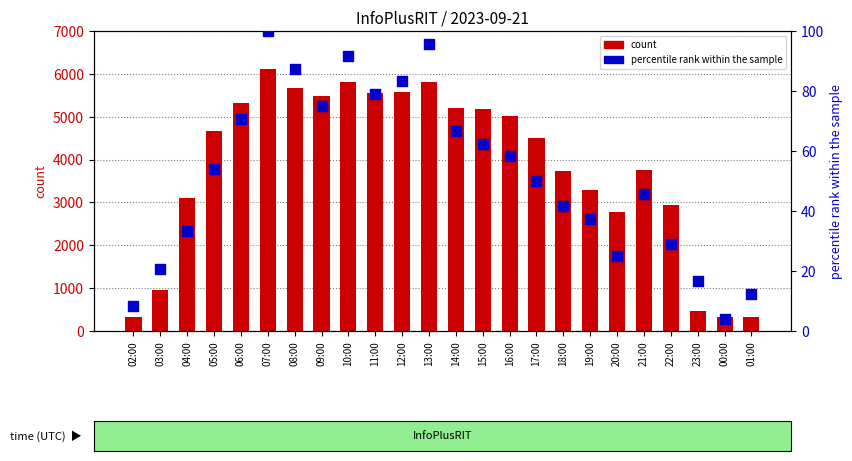

Which series contains the highest Y value?

count